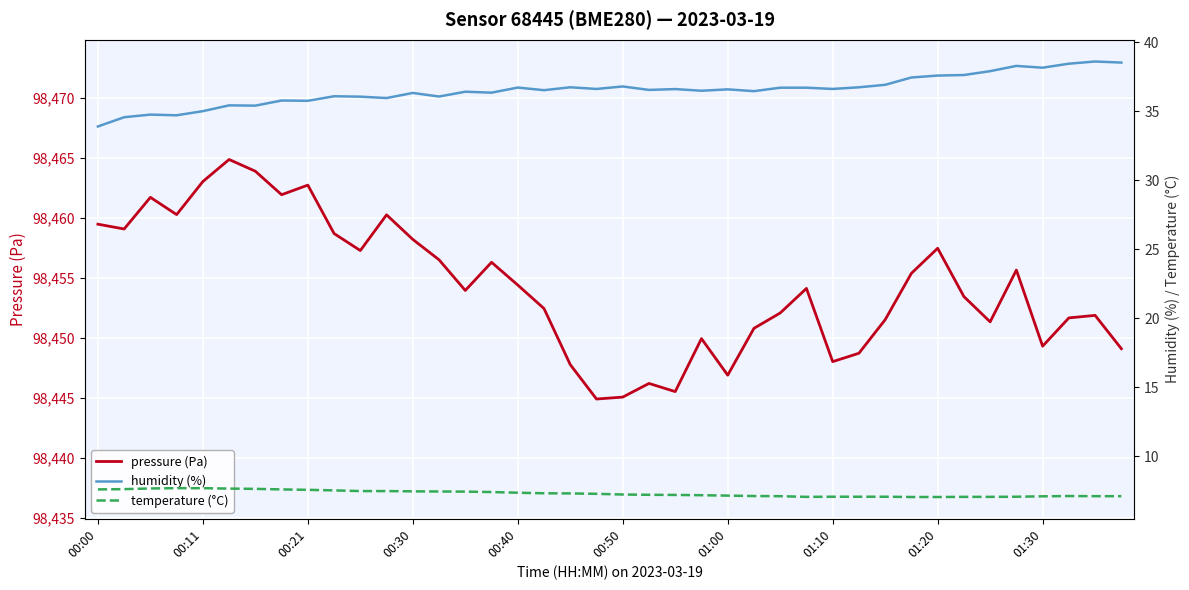

The value of pressure (Pa) at 00:50 is 144378.3. True or false?

False